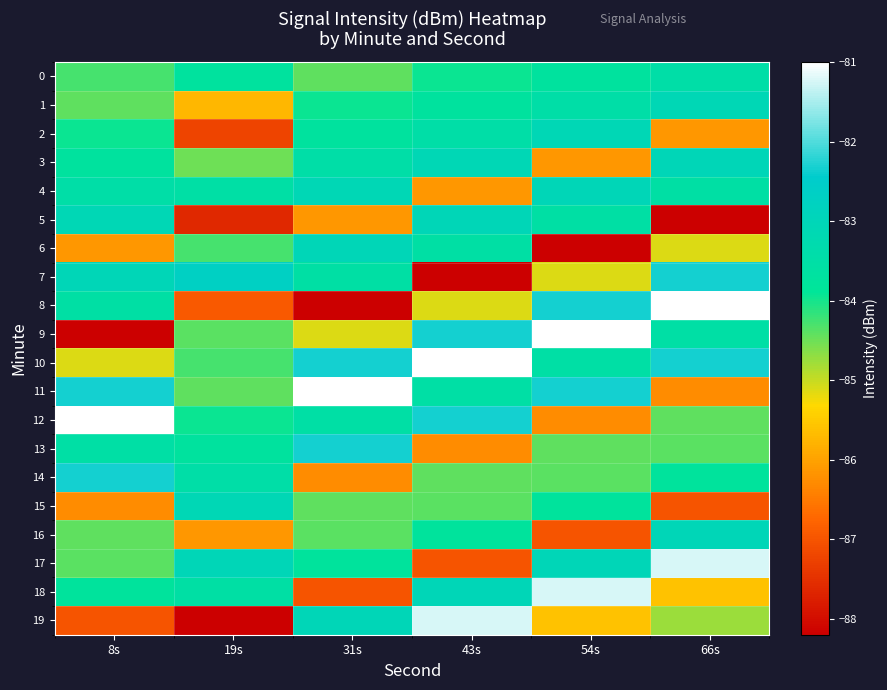

Reading right to left, transcribe all the data shown in this chart.

0: 66s=-83.5	54s=-83.7	43s=-84.0	31s=-84.4	19s=-83.7	8s=-84.3
1: 66s=-83.1	54s=-83.5	43s=-83.7	31s=-84.0	19s=-85.7	8s=-84.4
2: 66s=-86.1	54s=-83.1	43s=-83.5	31s=-83.7	19s=-87.2	8s=-84.0
3: 66s=-83.0	54s=-86.1	43s=-83.1	31s=-83.5	19s=-84.5	8s=-83.7
4: 66s=-83.5	54s=-83.0	43s=-86.1	31s=-83.1	19s=-83.5	8s=-83.5
5: 66s=-88.2	54s=-83.5	43s=-83.0	31s=-86.1	19s=-87.6	8s=-83.1
6: 66s=-85.1	54s=-88.2	43s=-83.5	31s=-83.0	19s=-84.3	8s=-86.1
7: 66s=-82.3	54s=-85.1	43s=-88.2	31s=-83.5	19s=-82.7	8s=-83.0
8: 66s=-81.0	54s=-82.3	43s=-85.1	31s=-88.2	19s=-86.9	8s=-83.5
9: 66s=-83.5	54s=-81.0	43s=-82.3	31s=-85.1	19s=-84.4	8s=-88.2
10: 66s=-82.3	54s=-83.5	43s=-81.0	31s=-82.3	19s=-84.3	8s=-85.1
11: 66s=-86.3	54s=-82.3	43s=-83.5	31s=-81.0	19s=-84.4	8s=-82.3
12: 66s=-84.4	54s=-86.3	43s=-82.3	31s=-83.5	19s=-84.0	8s=-81.0
13: 66s=-84.4	54s=-84.4	43s=-86.3	31s=-82.3	19s=-83.7	8s=-83.5
14: 66s=-83.8	54s=-84.4	43s=-84.4	31s=-86.3	19s=-83.5	8s=-82.3
15: 66s=-87.0	54s=-83.8	43s=-84.4	31s=-84.4	19s=-83.1	8s=-86.3
16: 66s=-83.0	54s=-87.0	43s=-83.8	31s=-84.4	19s=-86.1	8s=-84.4
17: 66s=-81.2	54s=-83.0	43s=-87.0	31s=-83.8	19s=-83.0	8s=-84.4
18: 66s=-85.6	54s=-81.2	43s=-83.0	31s=-87.0	19s=-83.5	8s=-83.8
19: 66s=-84.8	54s=-85.6	43s=-81.2	31s=-83.0	19s=-88.2	8s=-87.0